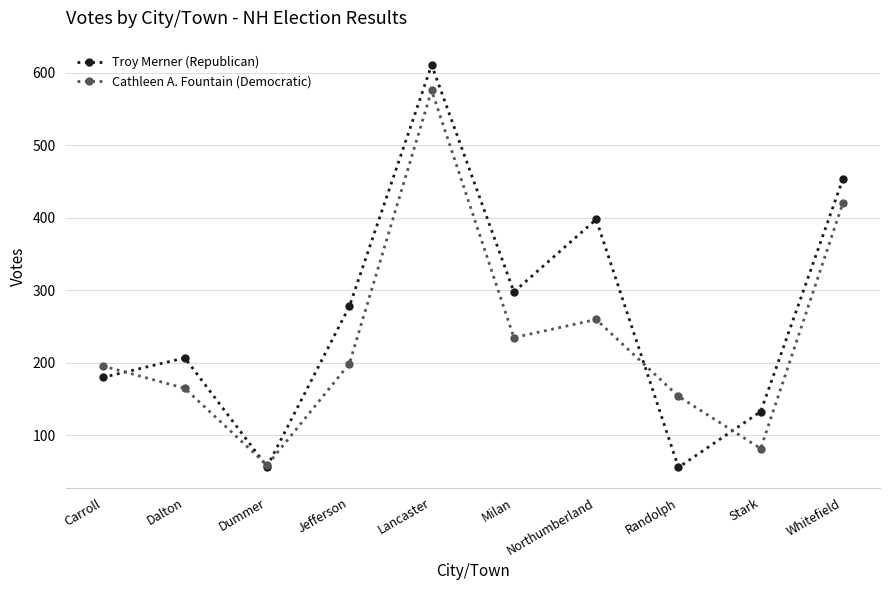

True or false: Troy Merner (Republican) has more than 0 interior local peaks.

True